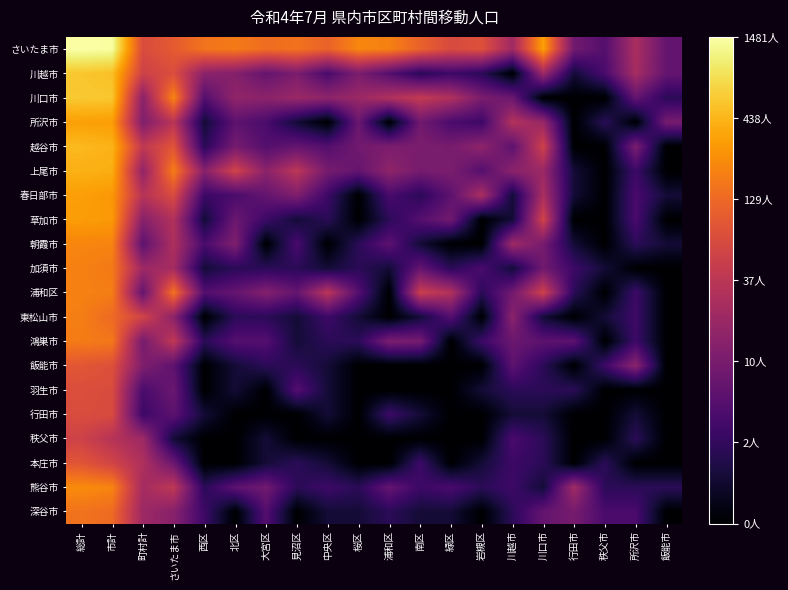

At how many categories does at least one series exceed 0?

20